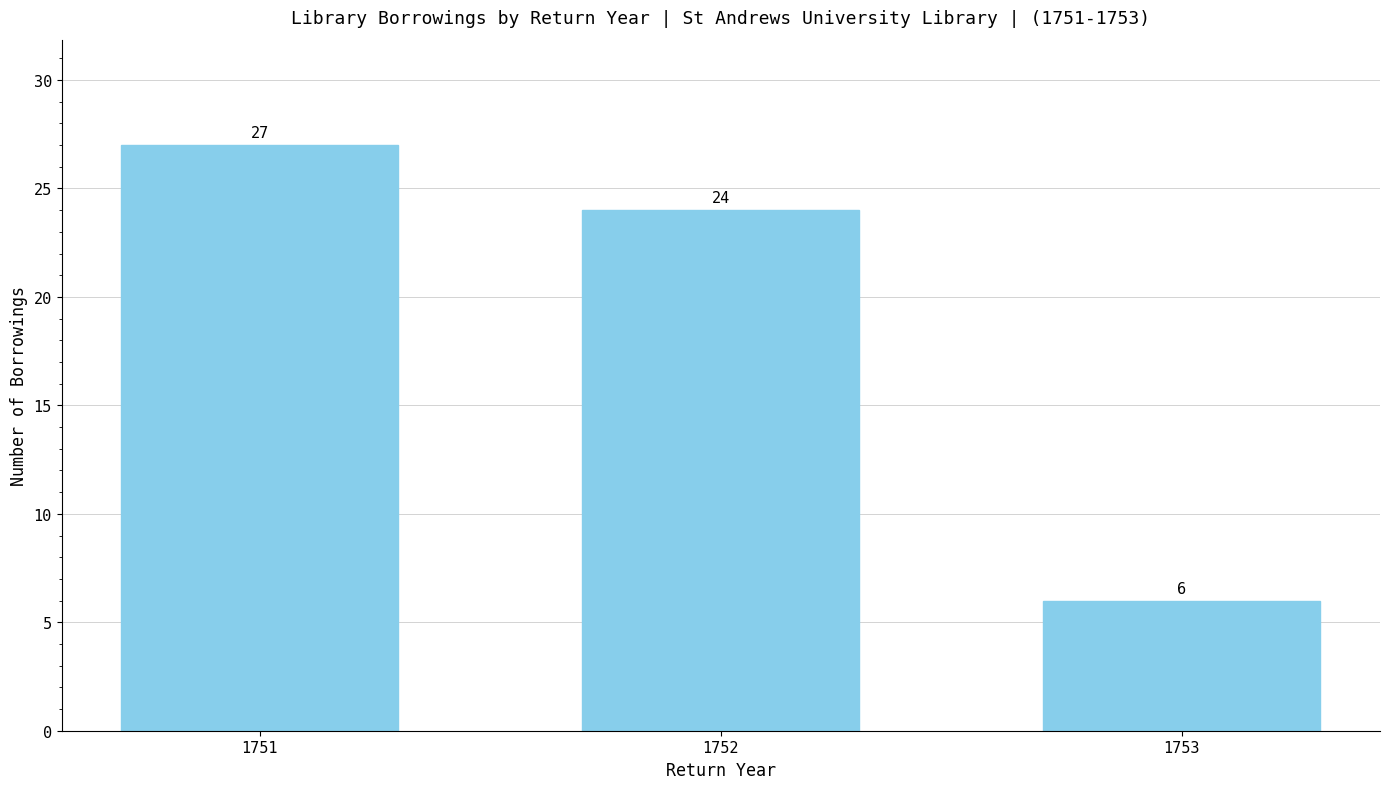

List the labels in order of value, smallest first.

1753, 1752, 1751